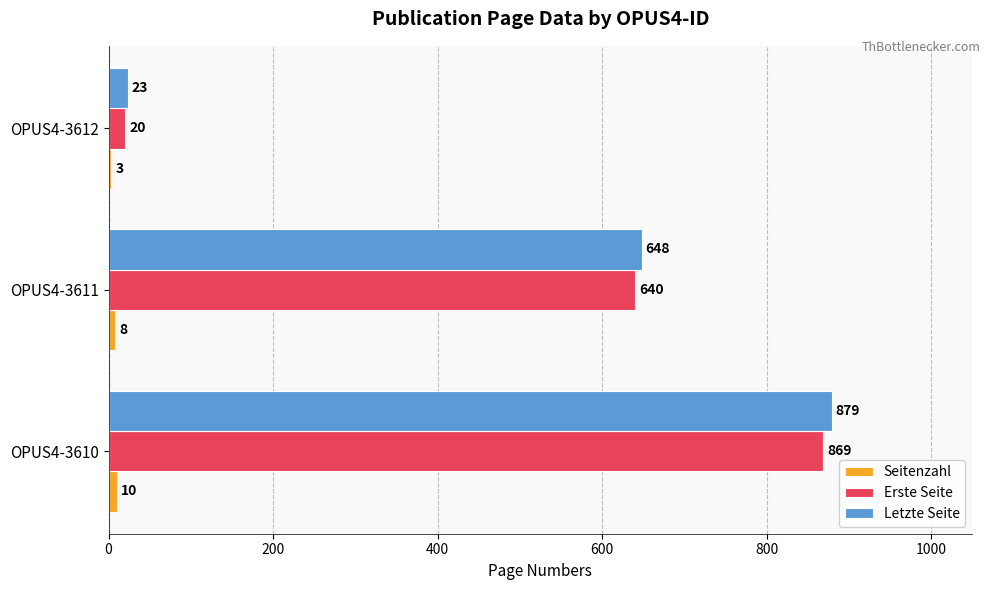

True or false: Letzte Seite has a value of 879 at OPUS4-3610.

True